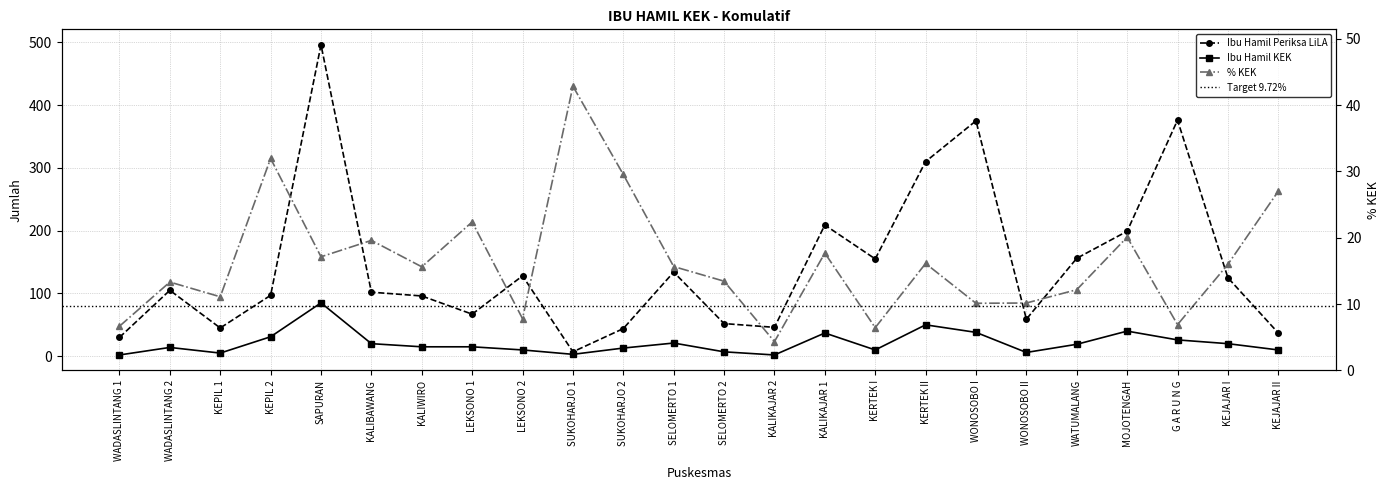

Reading left to right, extract all data points from this chart.

Ibu Hamil Periksa LiLA: 30.0	105.0	45.0	97.0	496.0	102.0	96.0	67.0	128.0	7.0	44.0	134.0	52.0	46.0	209.0	155.0	310.0	375.0	59.0	156.0	199.0	376.0	125.0	37.0
Ibu Hamil KEK: 2.0	14.0	5.0	31.0	85.0	20.0	15.0	15.0	10.0	3.0	13.0	21.0	7.0	2.0	37.0	10.0	50.0	38.0	6.0	19.0	40.0	26.0	20.0	10.0
% KEK: 6.7	13.3	11.1	32.0	17.1	19.6	15.6	22.4	7.8	42.9	29.6	15.7	13.5	4.3	17.7	6.5	16.1	10.1	10.2	12.2	20.1	6.9	16.0	27.0